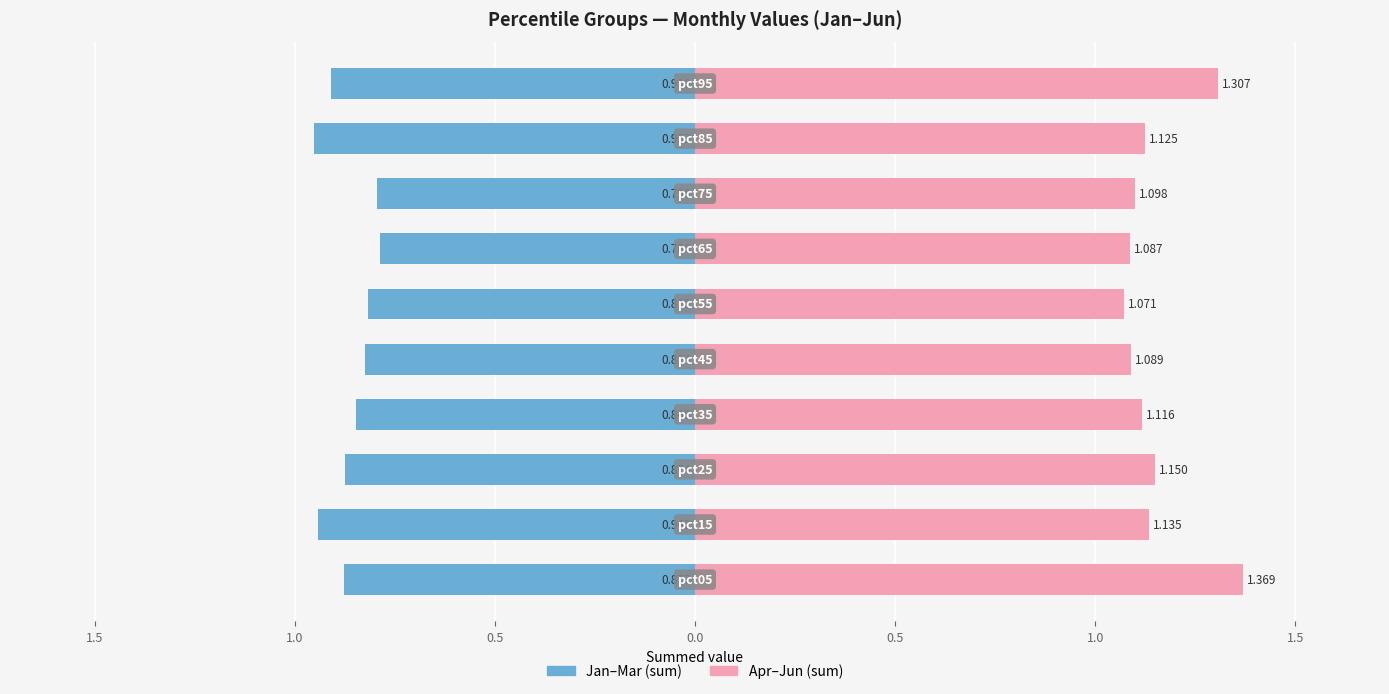

Is the value of Apr–Jun (sum) at 1.0 greater than the value of Jan–Mar (sum) at 2.0?

Yes